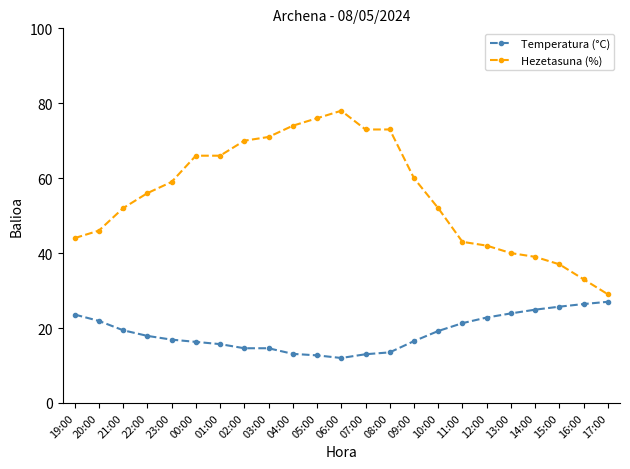

What is the maximum value for Temperatura (°C)?

27.0